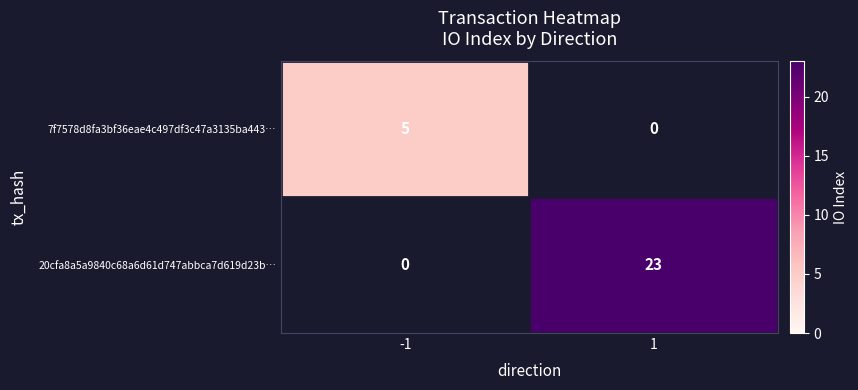

Rank the series by their maximum value, from highest to lowest.

20cfa8a5a9840c68a6d61d747abbca7d619d23b…, 7f7578d8fa3bf36eae4c497df3c47a3135ba443…